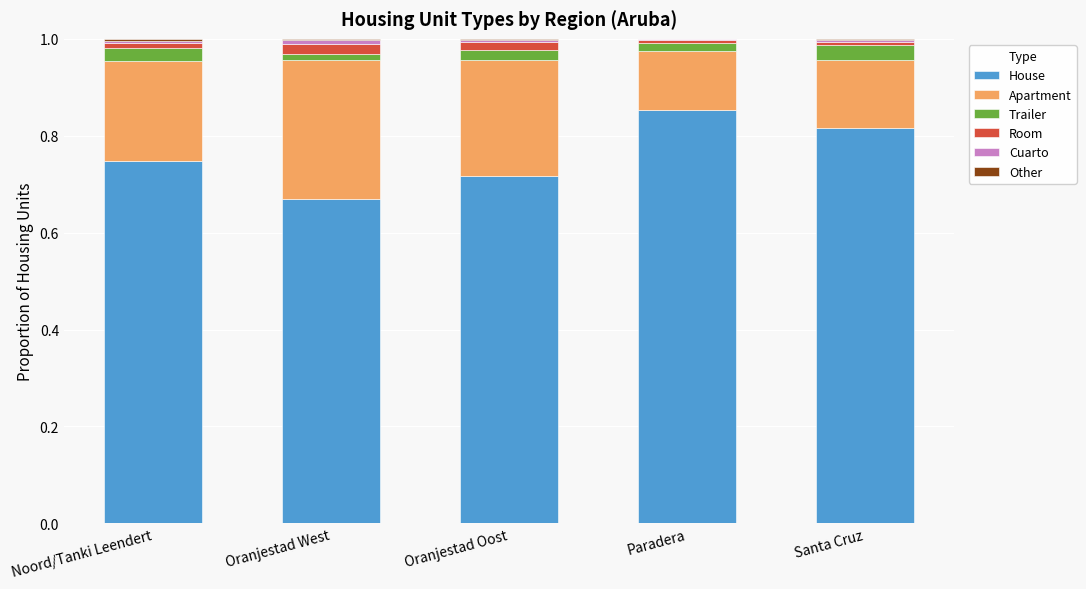

What is the label of the 3rd bar from the right?

Oranjestad Oost